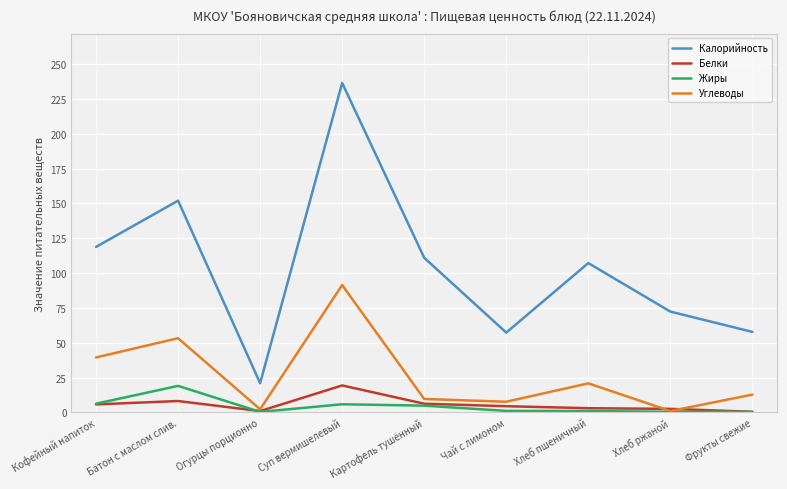

How many series are shown in this chart?

4